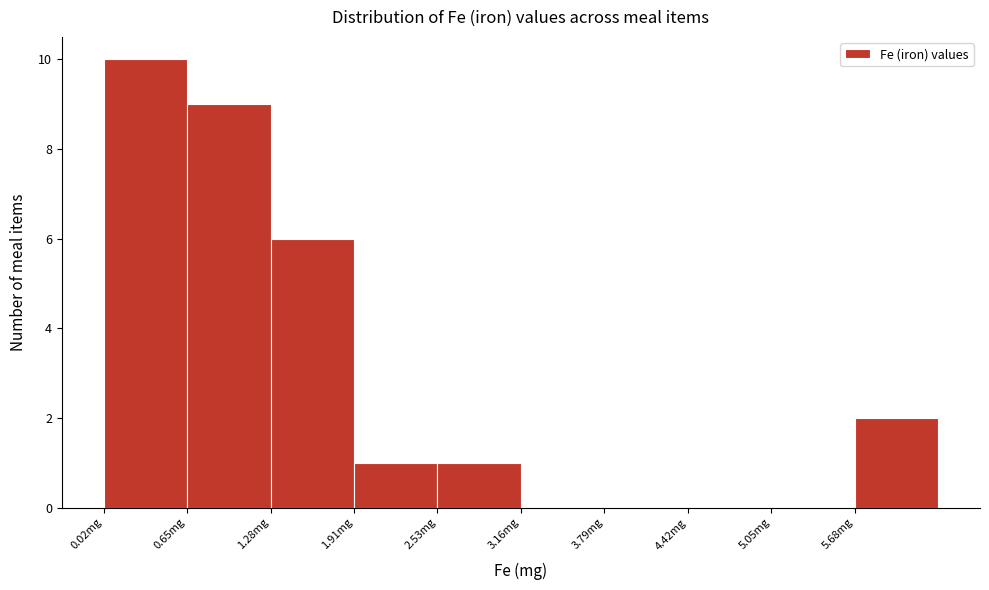

Reading left to right, transcribe this chart: for each bar, give the range it covers on the x-axis and its height. Neither the bar edges nor the heights are printed on the chart, so give them approximately, as read against the axes.

0.0 to 0.6: 10
0.6 to 1.3: 9
1.3 to 1.9: 6
1.9 to 2.5: 1
2.5 to 3.2: 1
3.2 to 3.8: 0
3.8 to 4.4: 0
4.4 to 5.0: 0
5.0 to 5.7: 0
5.7 to 6.3: 2